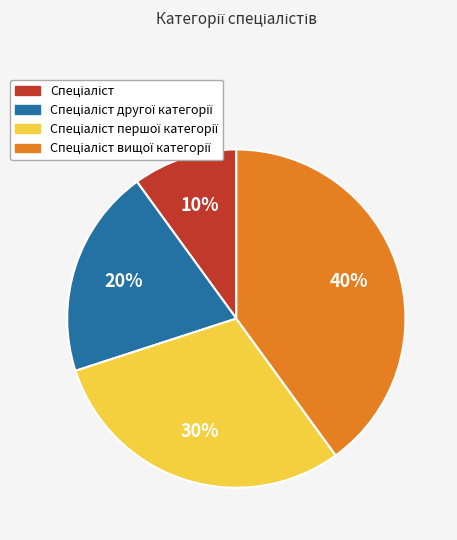

To the nearest percent, what is the difference between the largest and smallest slice percentages?

30%